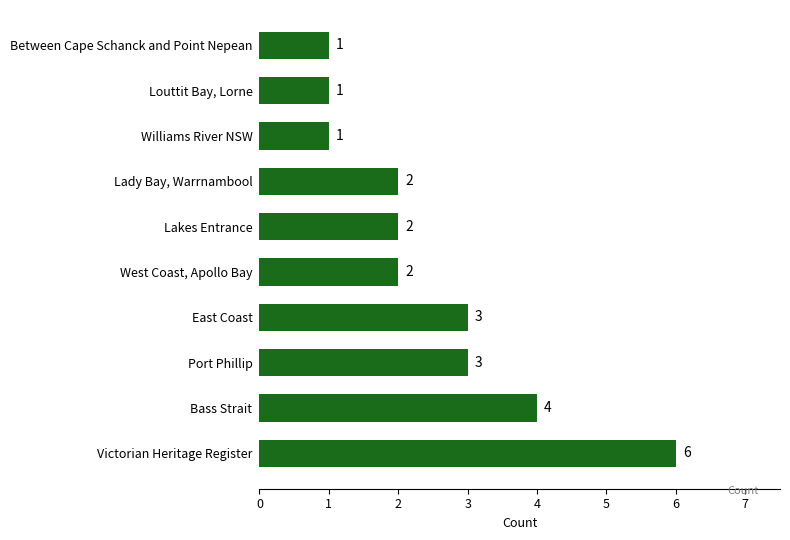

Does the chart contain stacked bars?

No